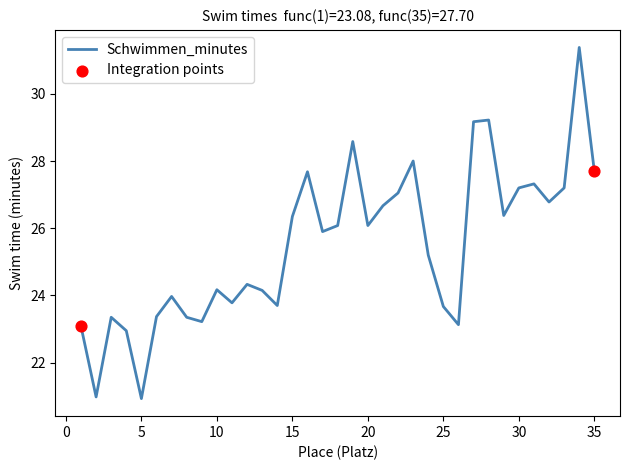

What is the greatest value displayed?

31.4